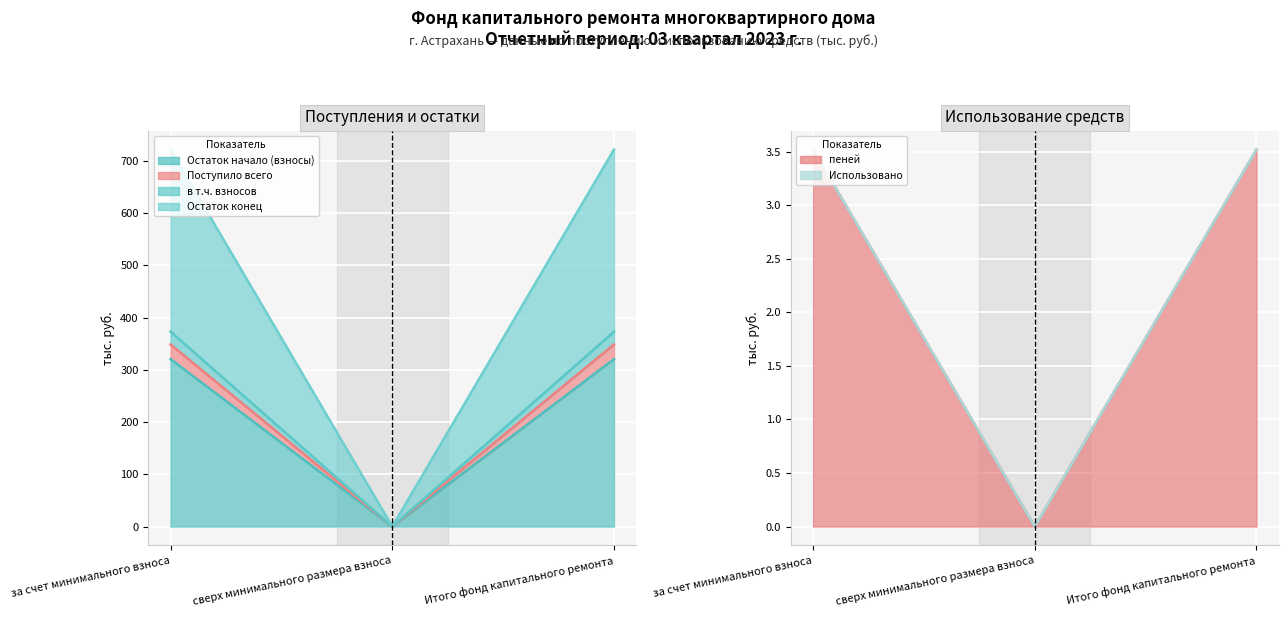

True or false: Остаток начало (взносы) has a value of 320.4 at Итого фонд капитального ремонта.

True